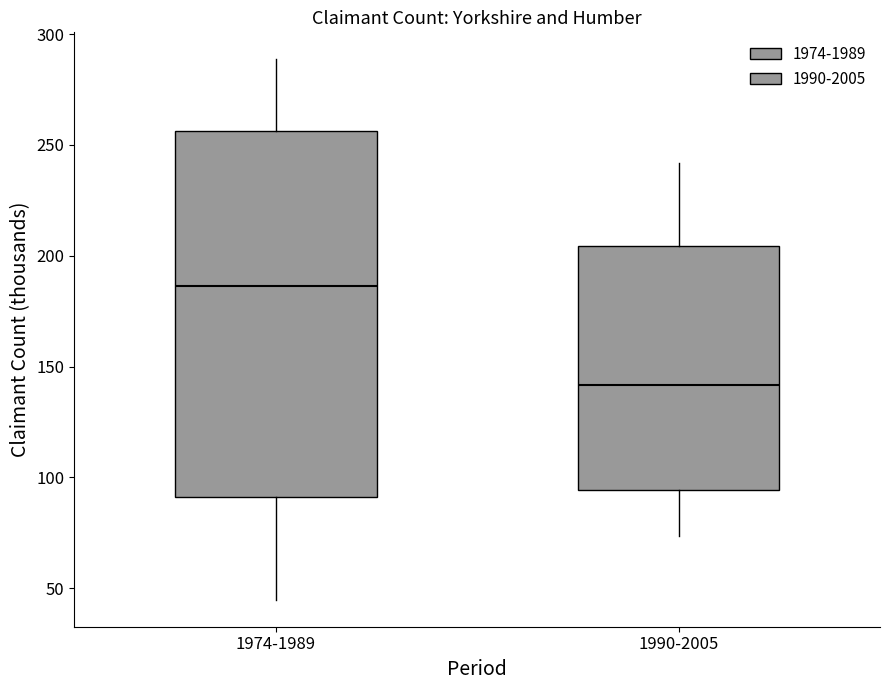

Reading left to right, transcribe this box plot: for each box, give where its median line is, the range the box spans, and where its two whiskers end, as read against the y-axis. The values are not printed on the chart, so give them approximately, as read against the axis.

1974-1989: median 185, box 90 to 255, whiskers 45 to 290
1990-2005: median 140, box 95 to 205, whiskers 75 to 240